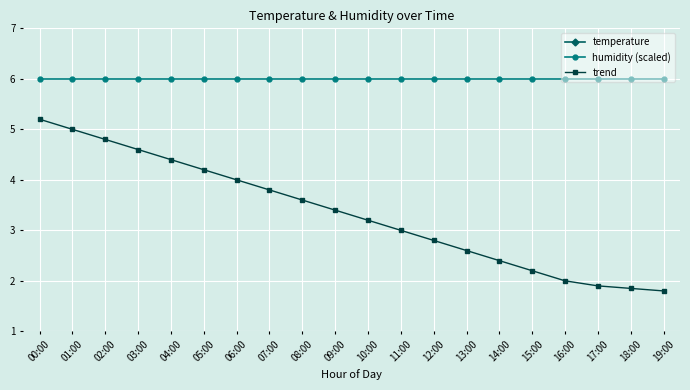

What is the label of the 18th point from the right?

02:00